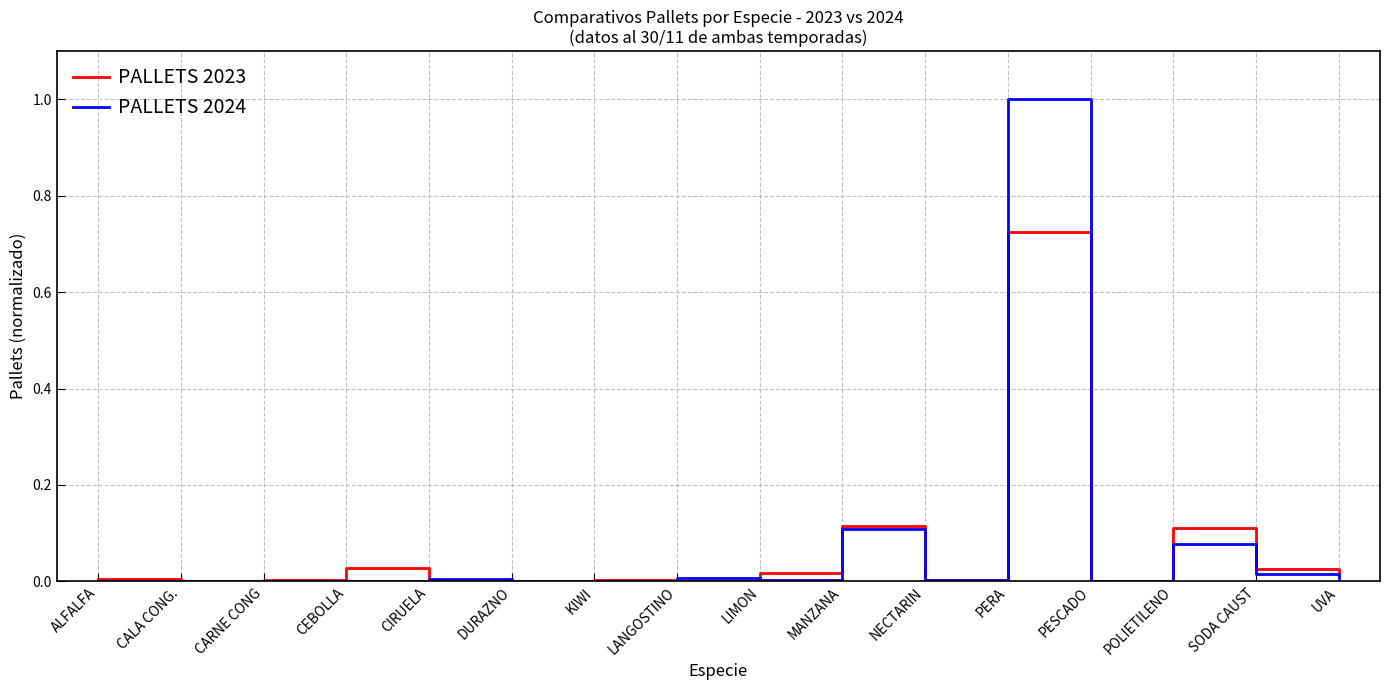

True or false: PALLETS 2023 has a value of 0.2 at MANZANA.

False